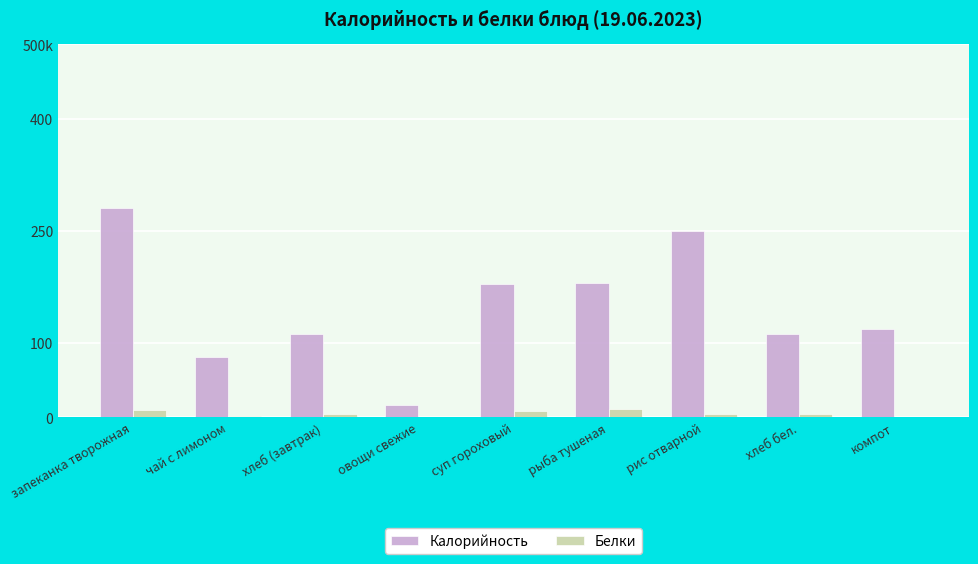

What are all the series names shown in the legend?

Калорийность, Белки